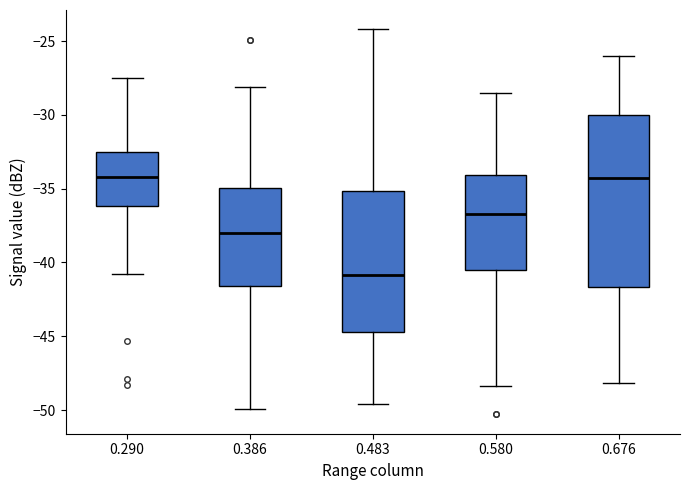

Comparing the boxes themselves (not the whiskers), which one is the tallest?

0.676